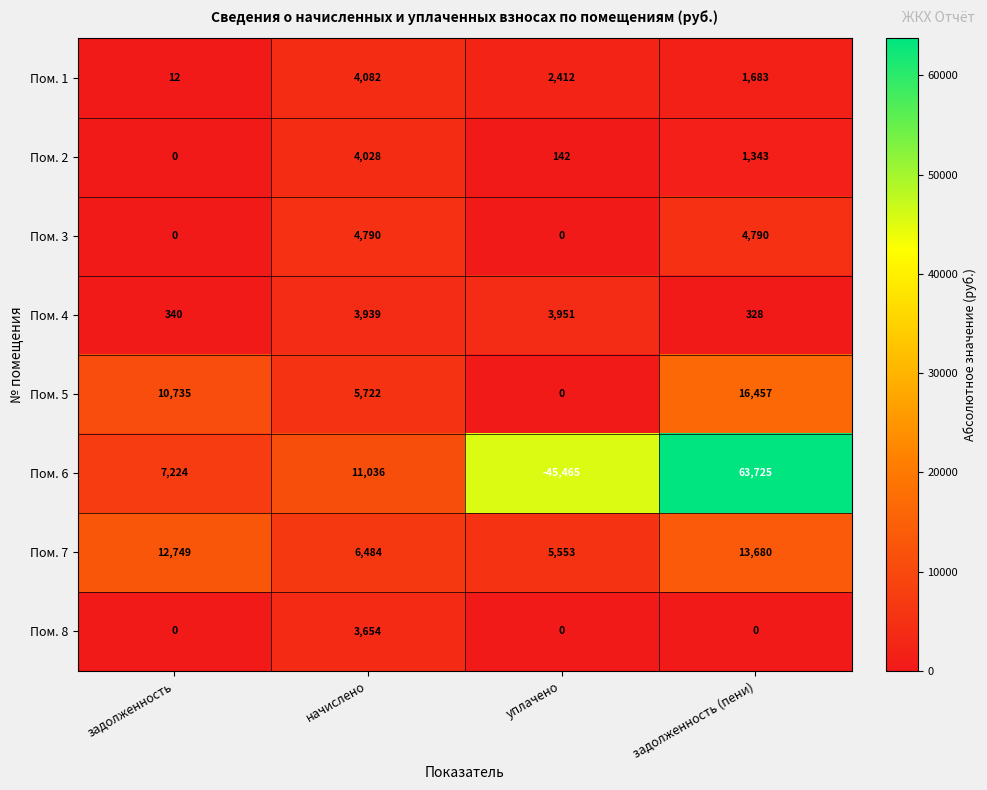

At which category is the sum across all series the highest?

задолженность (пени)